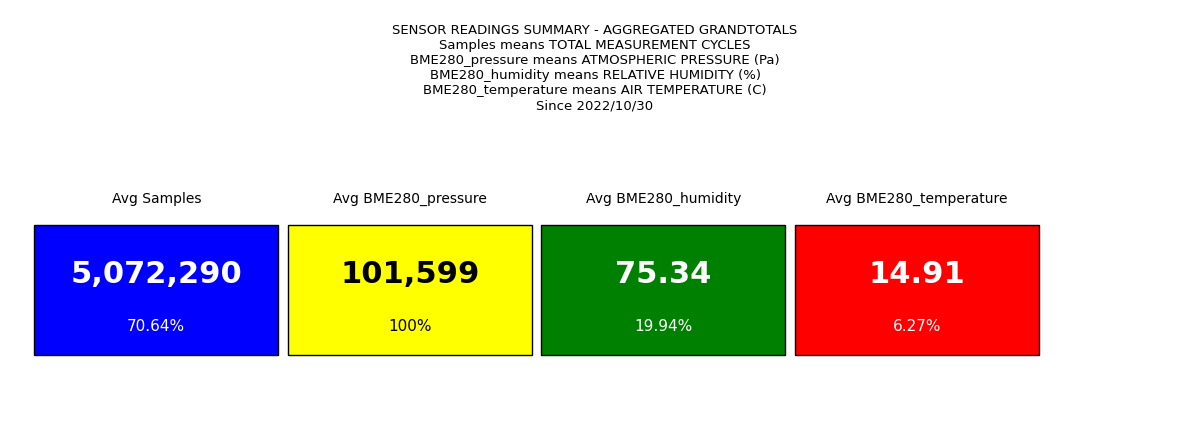

Are the bars grouped side by side (vs. stacked)?

Yes